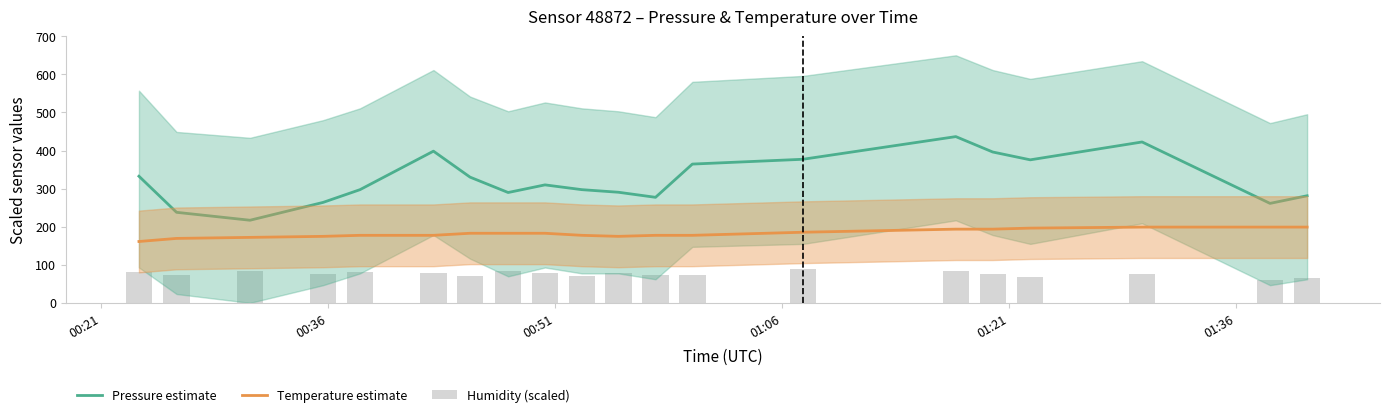

What is the maximum value for Pressure estimate?

436.5